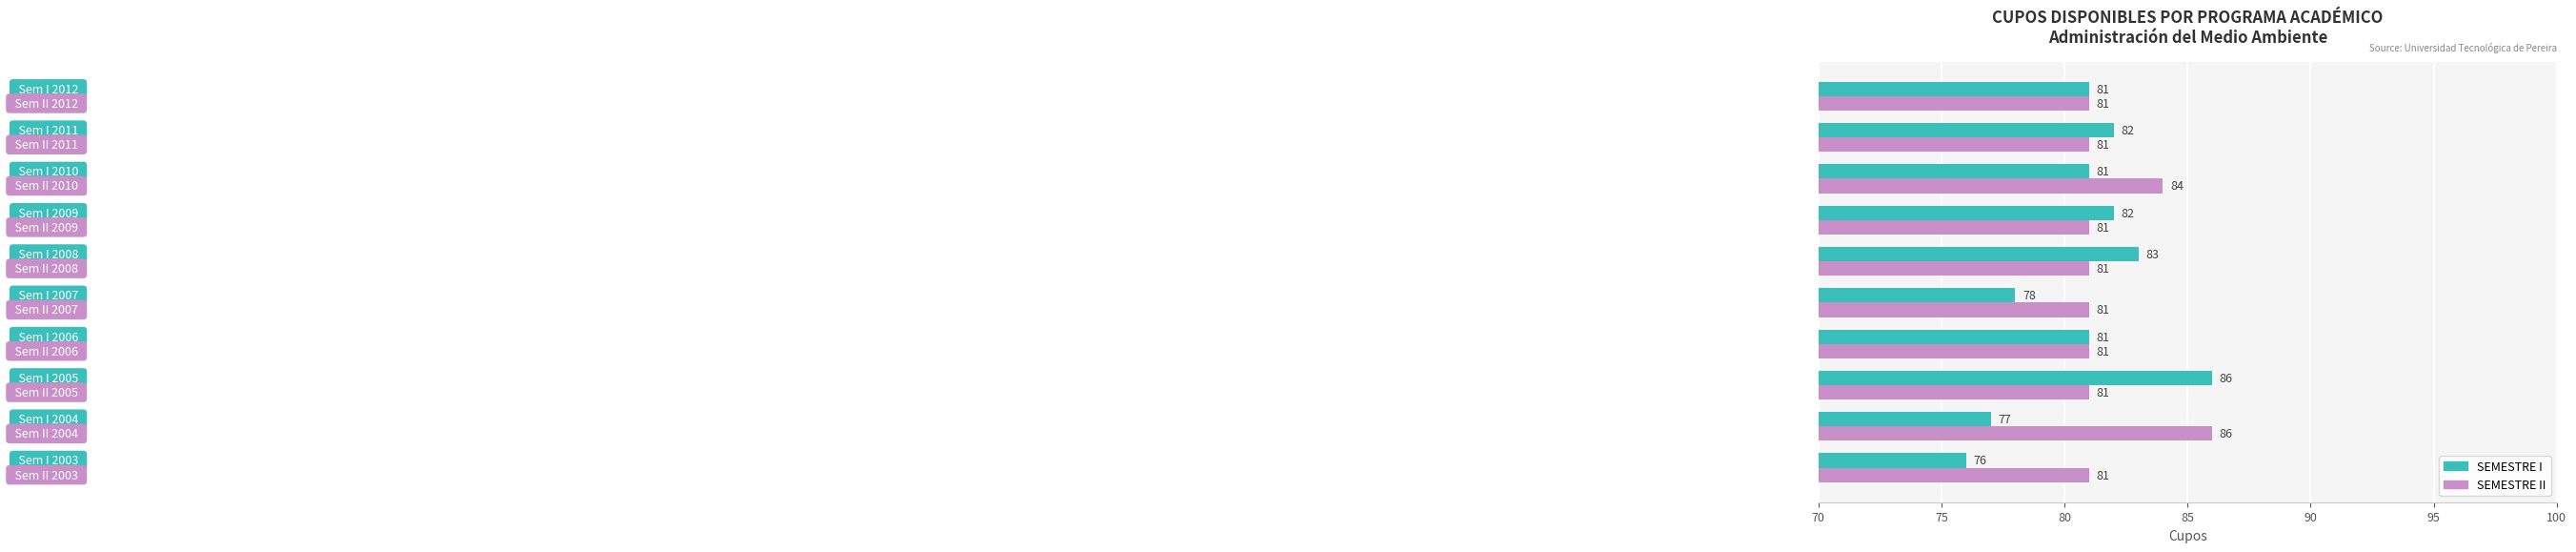

What is the sum of all SEMESTRE I values?

807